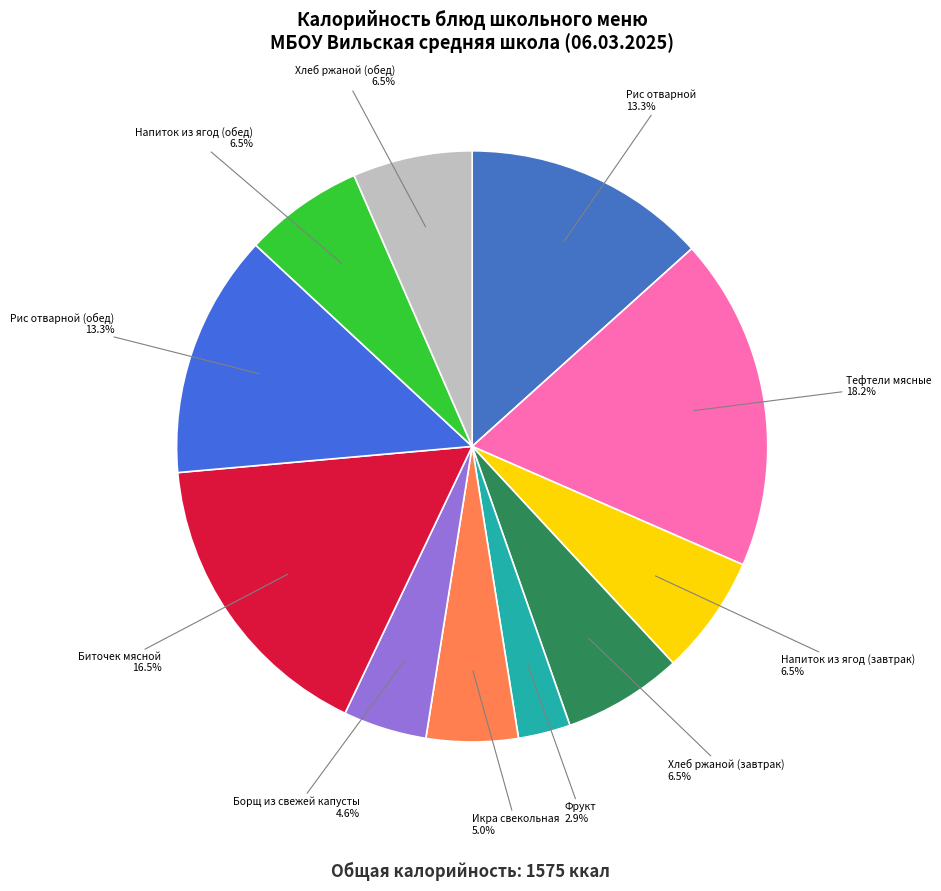

Does any single category account for the majority?

No